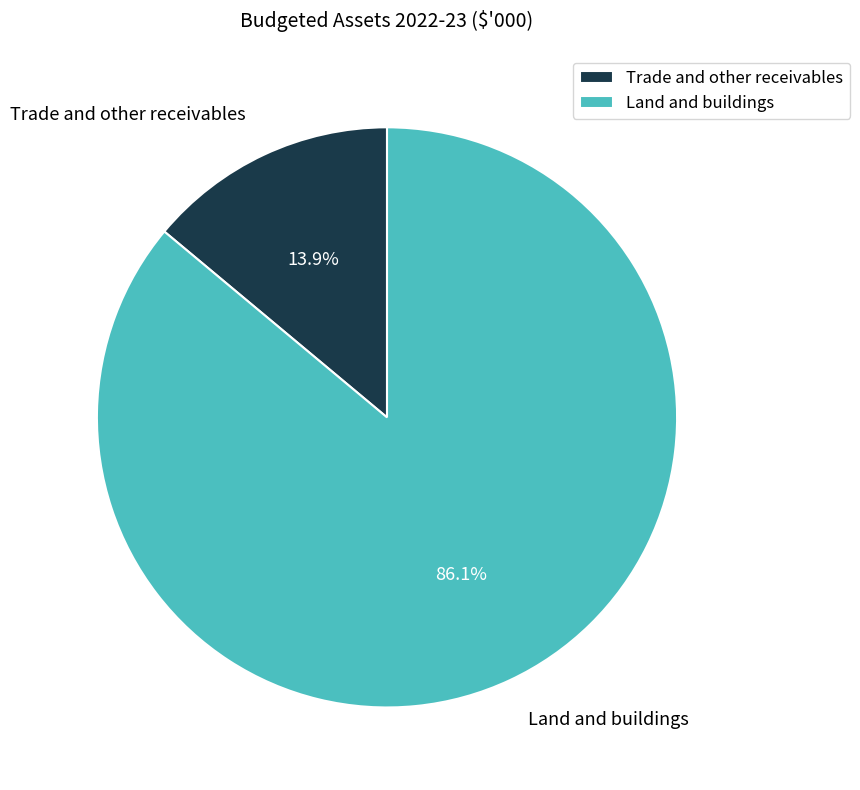

Rank the categories by value from lowest to highest.

Trade and other receivables, Land and buildings